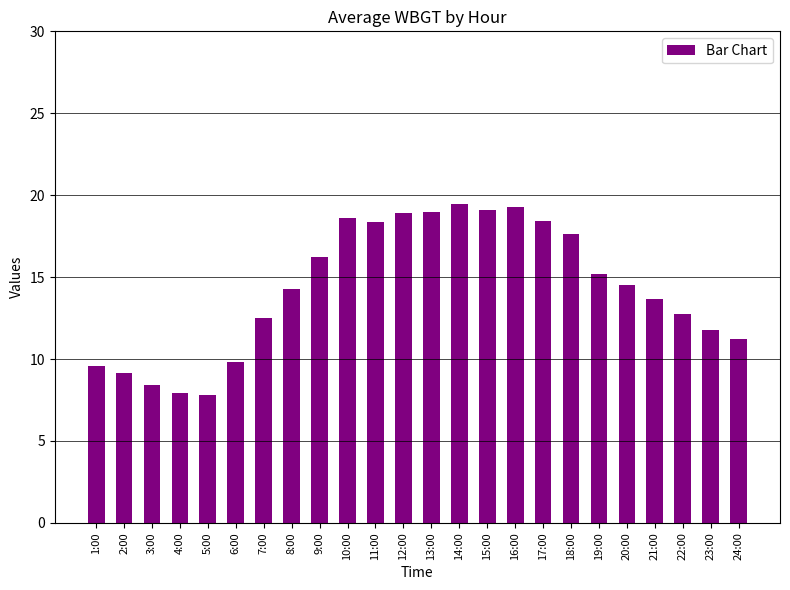

What is the change in value from 18:00 to 21:00?

-4.0